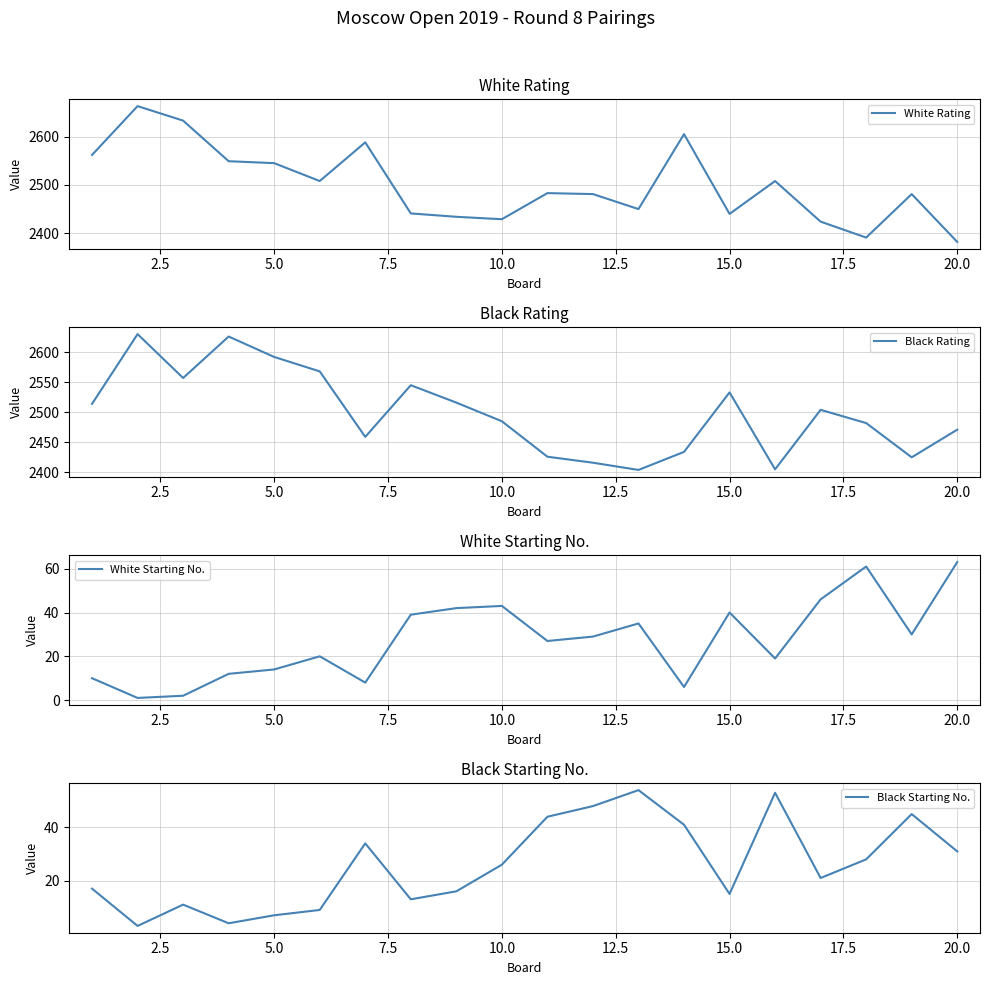

The value of White Rating at 20.0 is 2382. True or false?

True